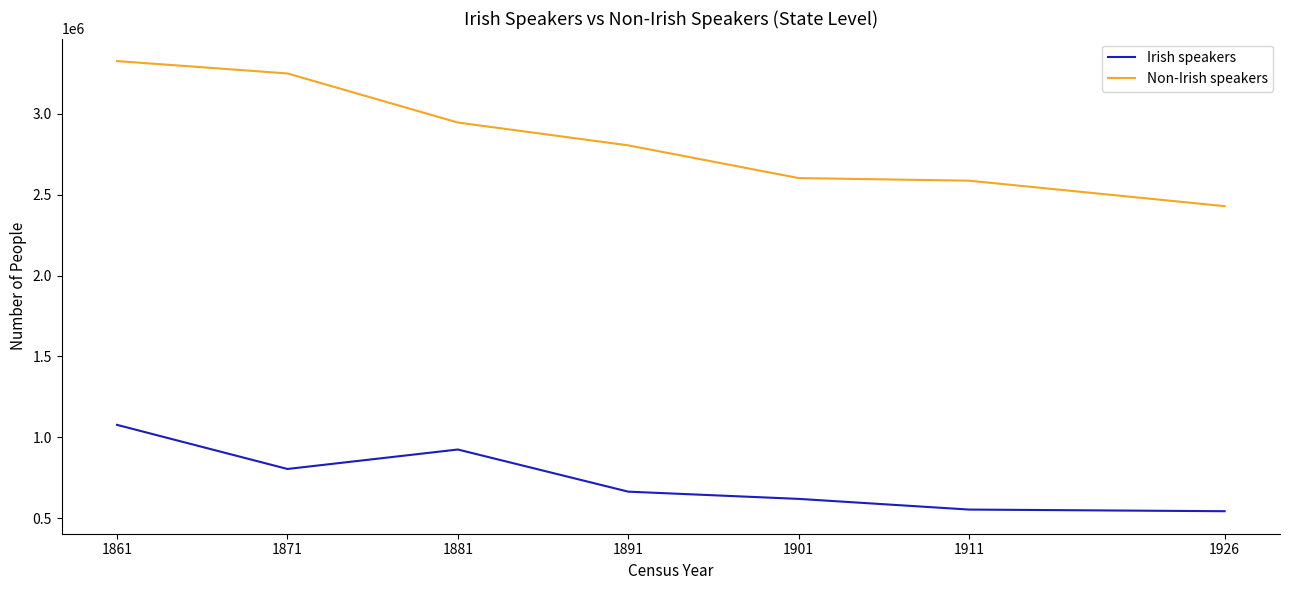

Rank the series by their average value, from lowest to highest.

Irish speakers, Non-Irish speakers